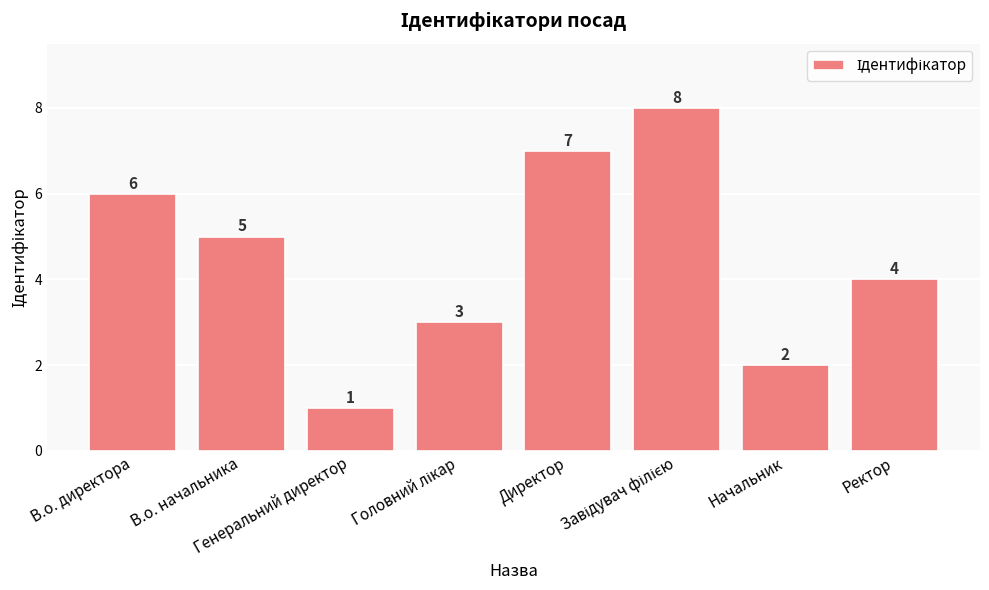

What is the value of the 5th bar from the left?

7